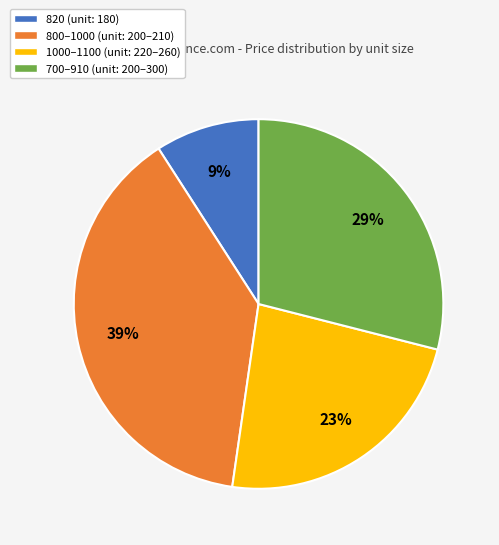

Is there a majority slice in this chart?

No